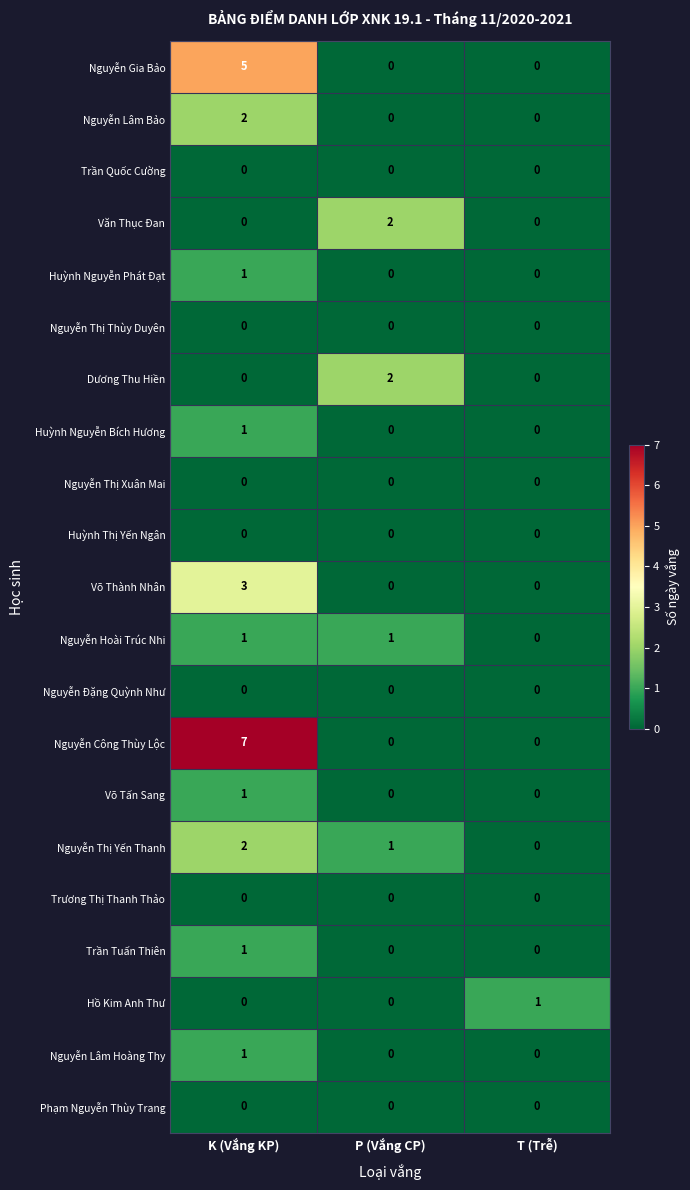

Where does the Nguyễn Thị Yến Thanh series first go above 1?

K (Vắng KP)